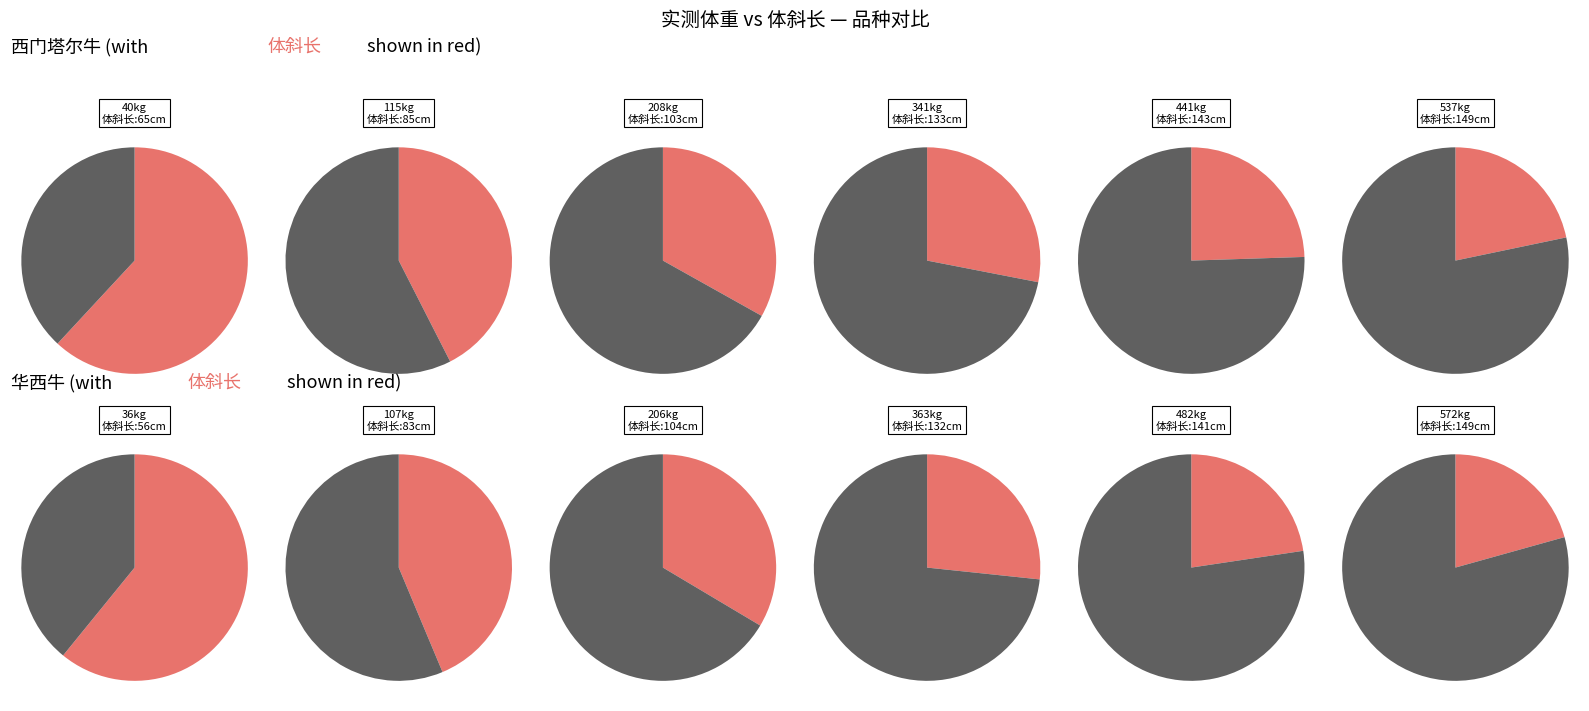

What is the largest slice in the pie chart?

537